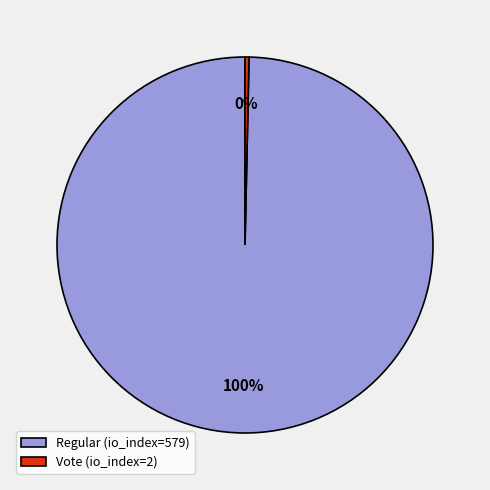

Do Regular (io_index=579) and Vote (io_index=2) together represent more than half of the pie?

Yes